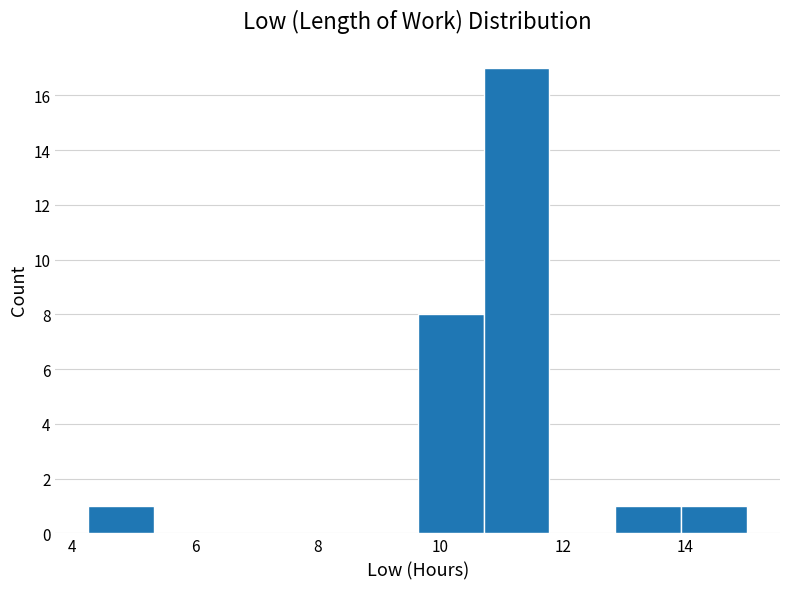

What is the height of the bar covering 9.6 to 10.8 on the x-axis? Neither the bar edges nor the heights are printed on the chart, so give them approximately, as read against the axes.

8